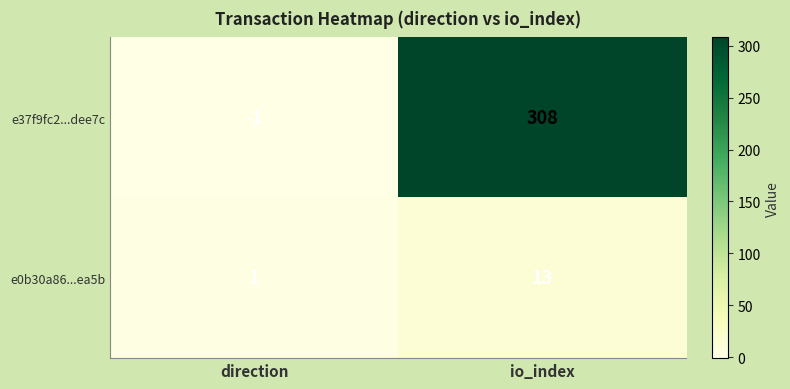

True or false: e0b30a86...ea5b has a value of 18 at io_index.

False